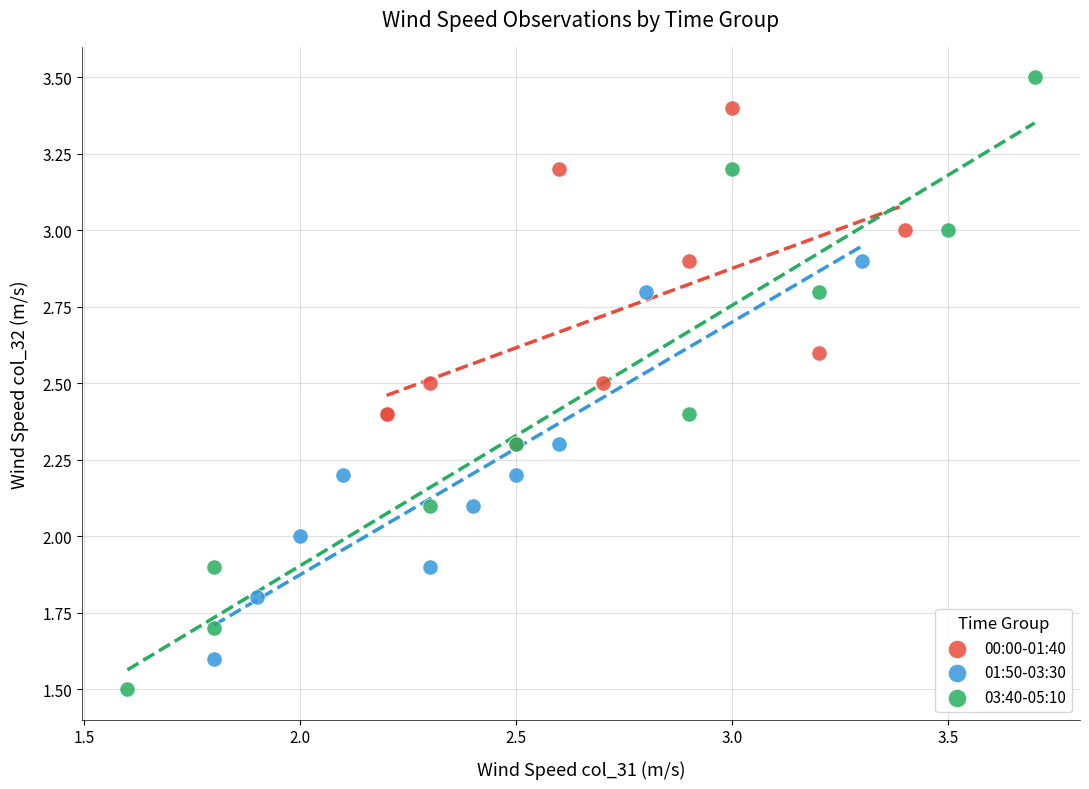

Which series has the widest spread of Y values?

03:40-05:10